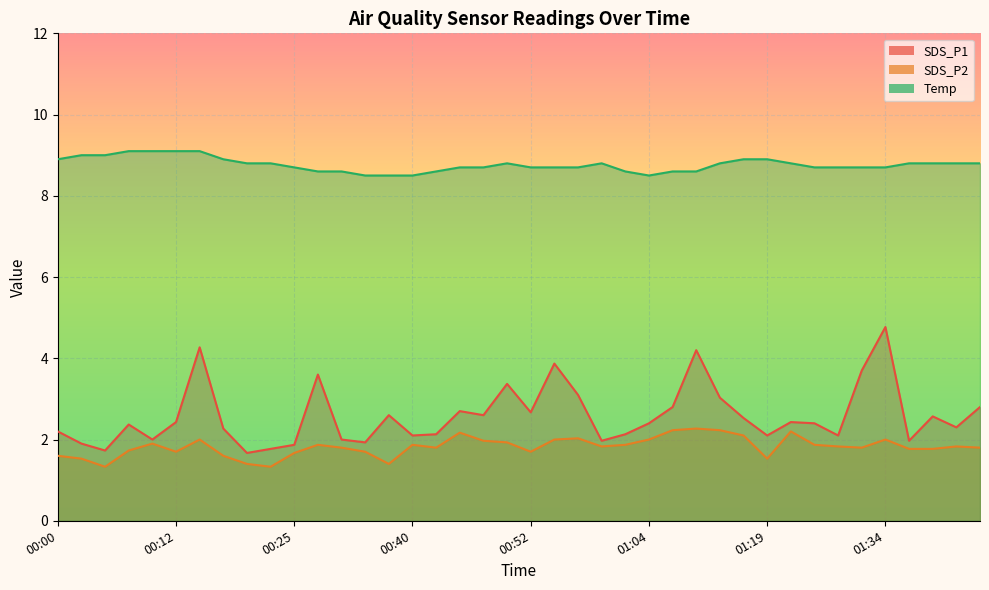

The SDS_P2 series shows 0.9 at 01:37. True or false?

False